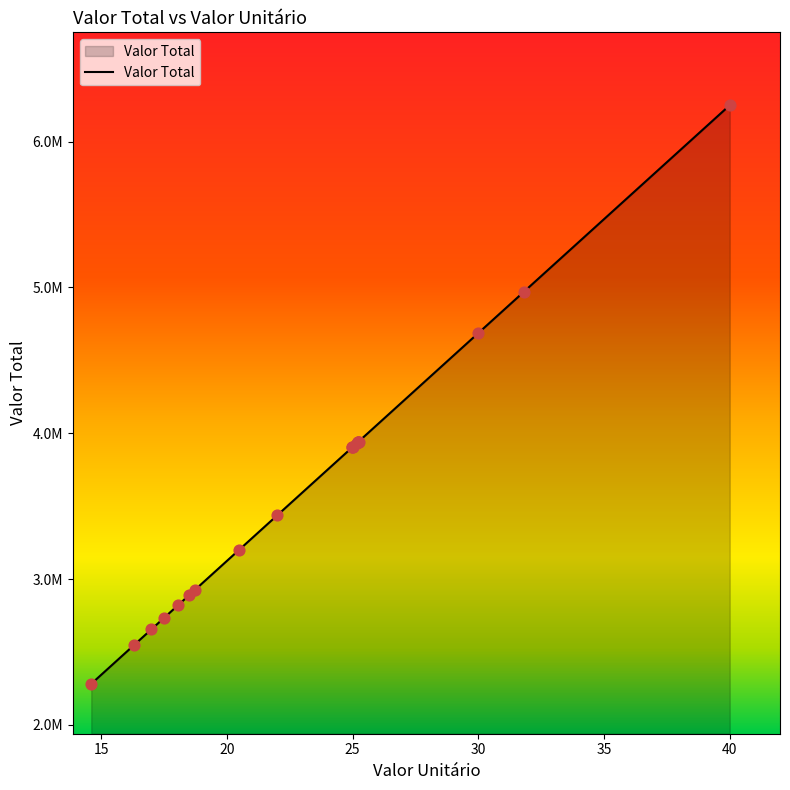

What is the change in value from 16.99 to 25.23?

+1287500.0